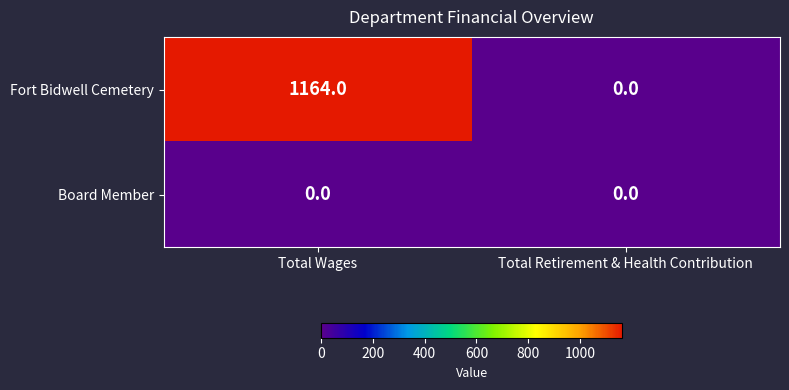

List the series in order of their peak value, highest first.

Fort Bidwell Cemetery, Board Member